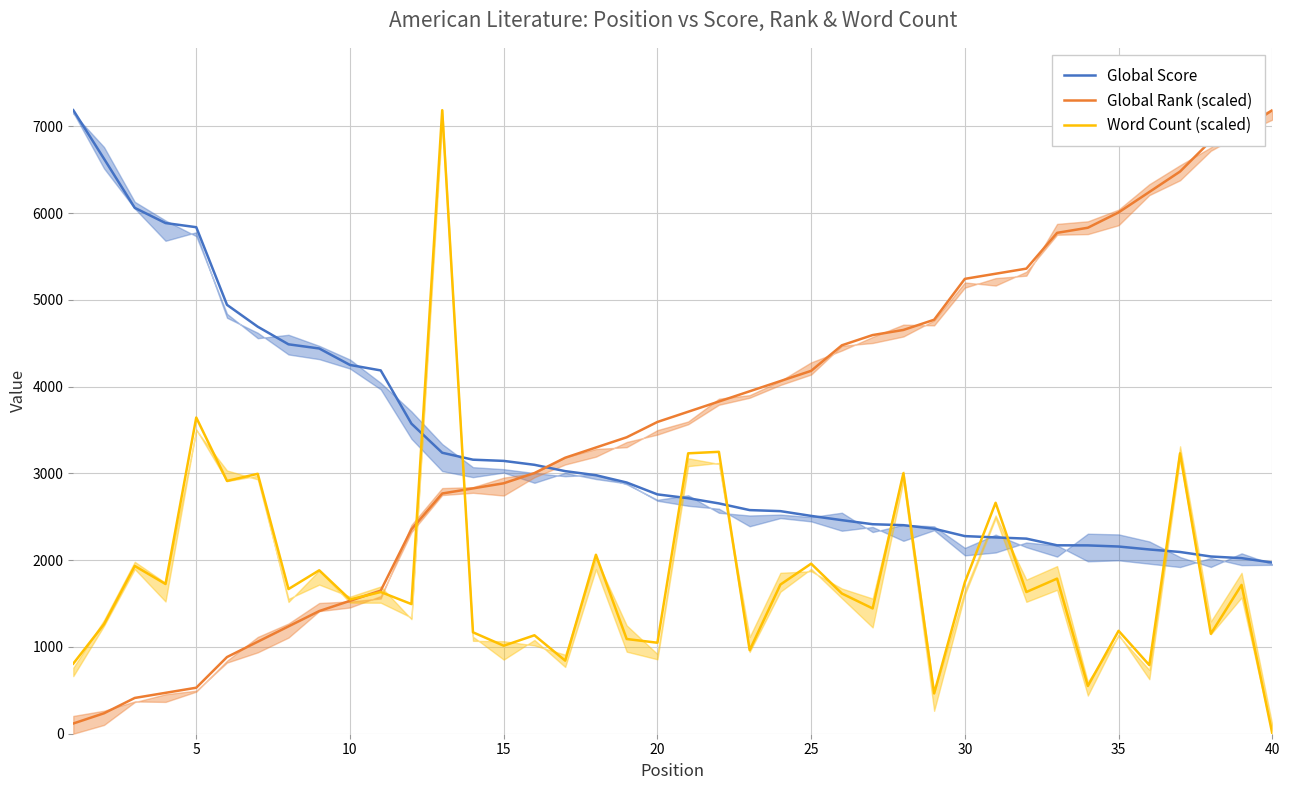

How many times do Global Rank (scaled) and Global Score cross each other?

1